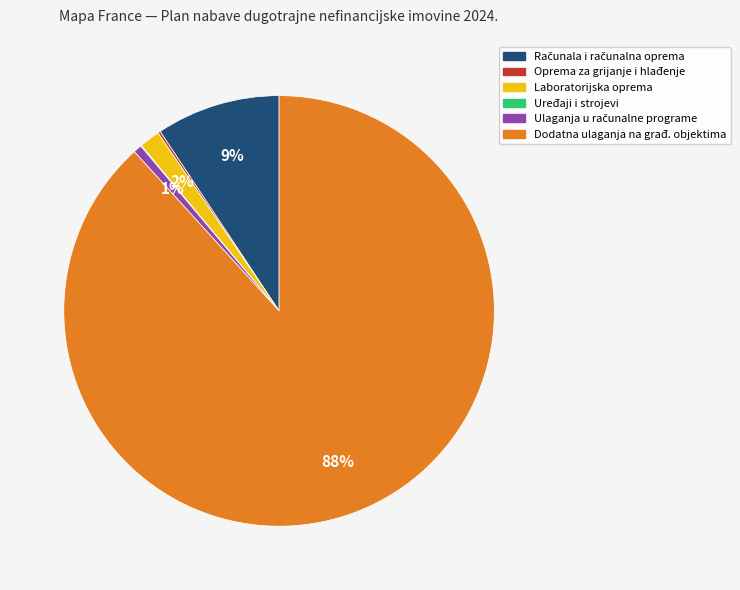

To the nearest percent, what is the average slice percentage?

17%